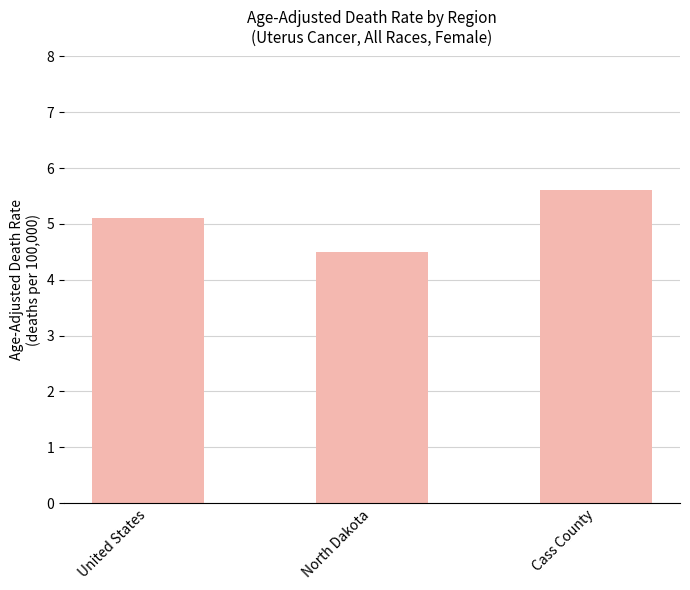

At which label is the value closest to 5?

United States